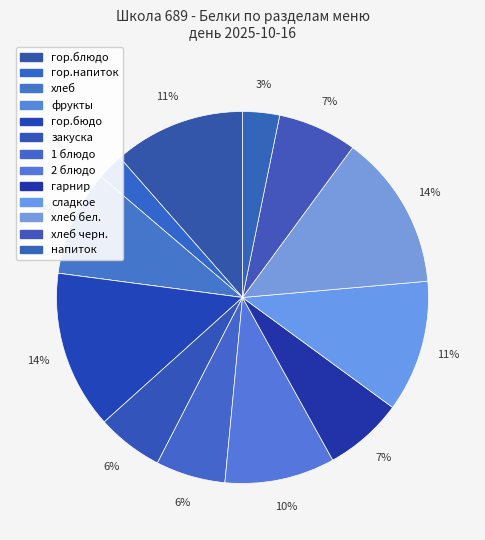

Does any single category account for the majority?

No